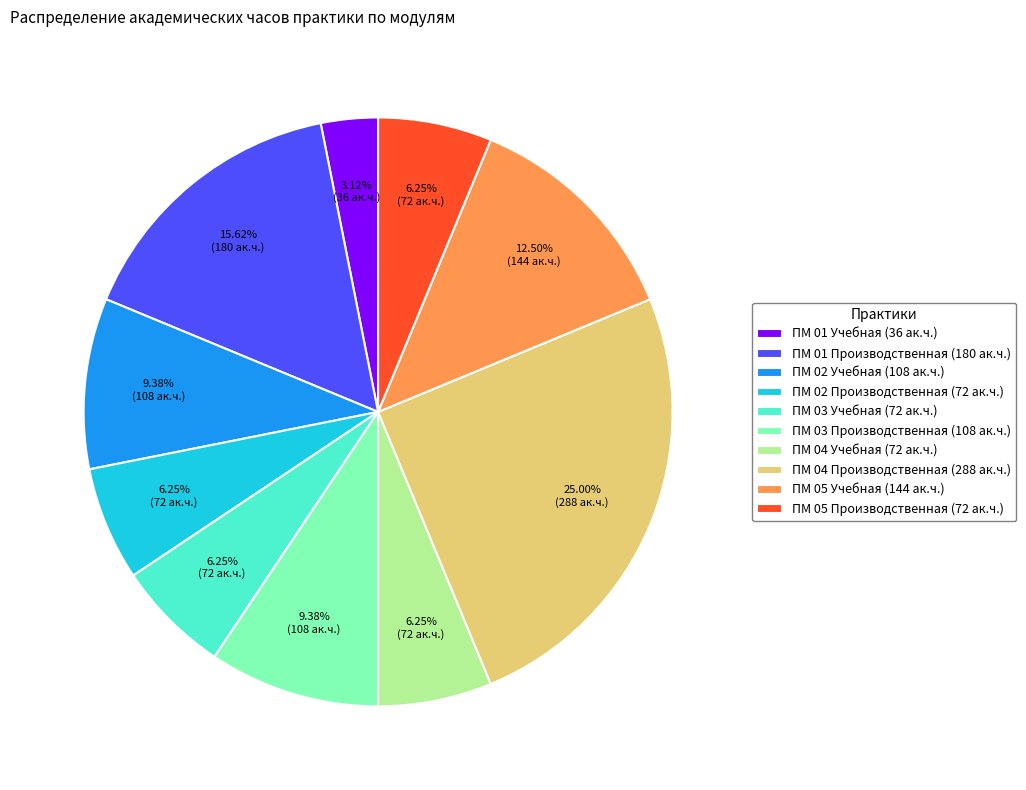

How many segments does this pie chart have?

10